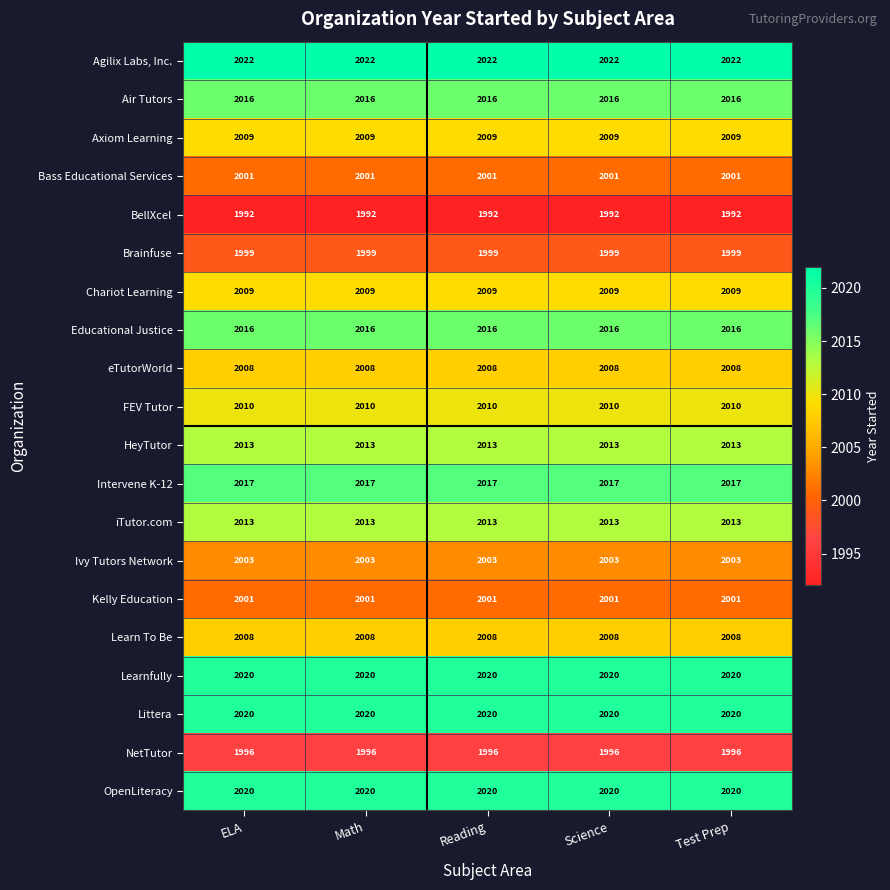

Is the value of Axiom Learning at Science greater than the value of Ivy Tutors Network at Science?

Yes